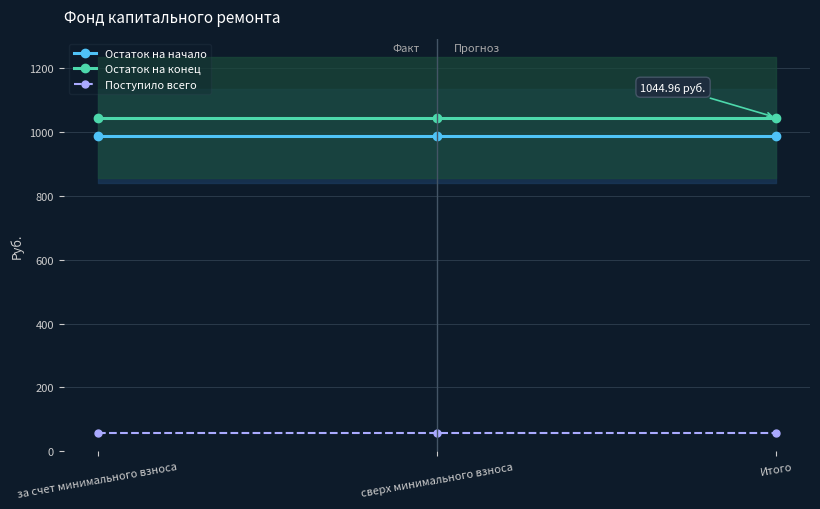

At за счет минимального взноса, list the series in order from largest to smallest.

Остаток на конец, Остаток на начало, Поступило всего